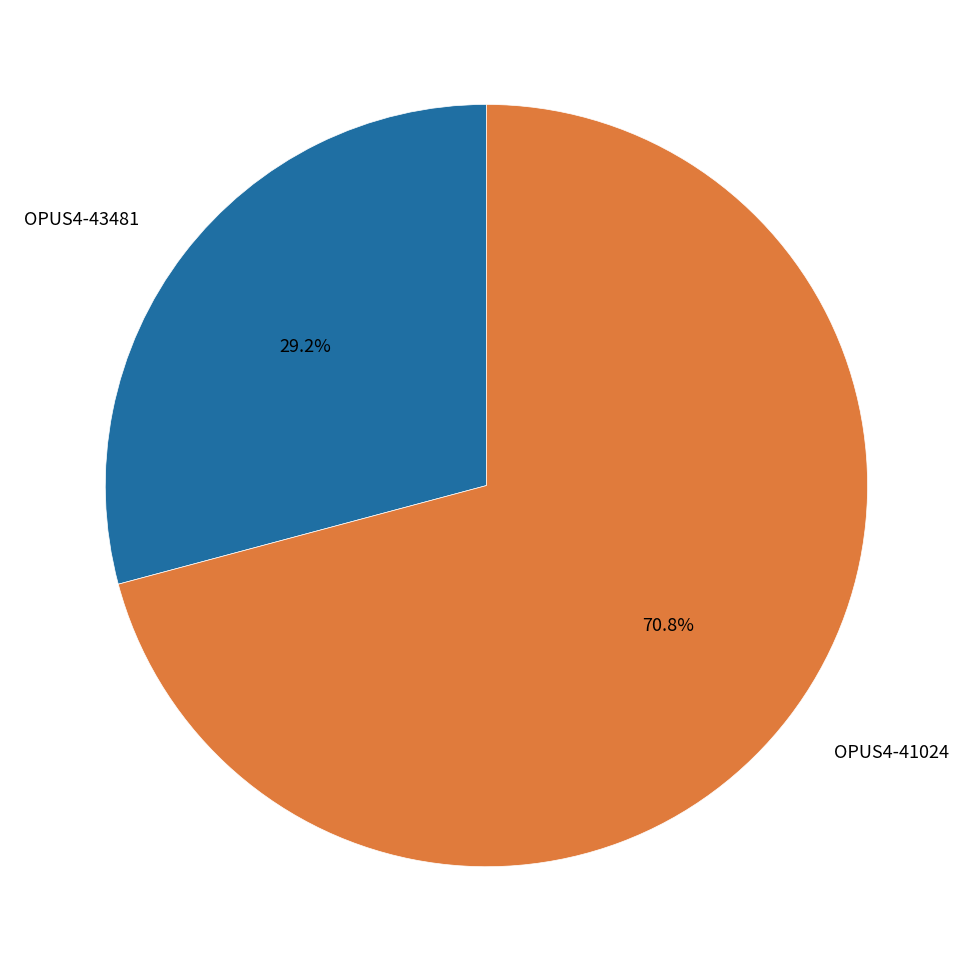

To the nearest percent, what is the combined percentage of OPUS4-43481 and OPUS4-41024?

100%